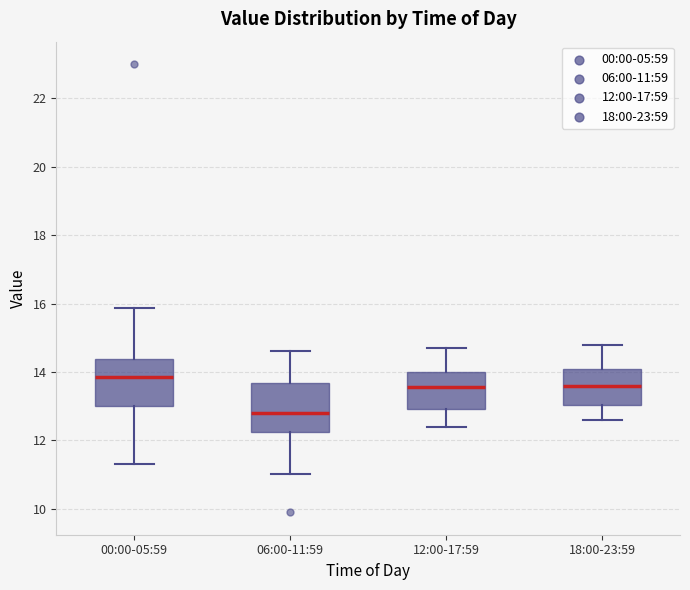

Which box's median line is the highest?

00:00-05:59